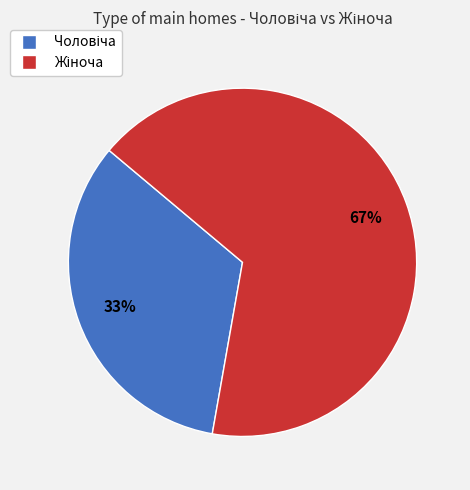

To the nearest percent, what is the average slice percentage?

50%